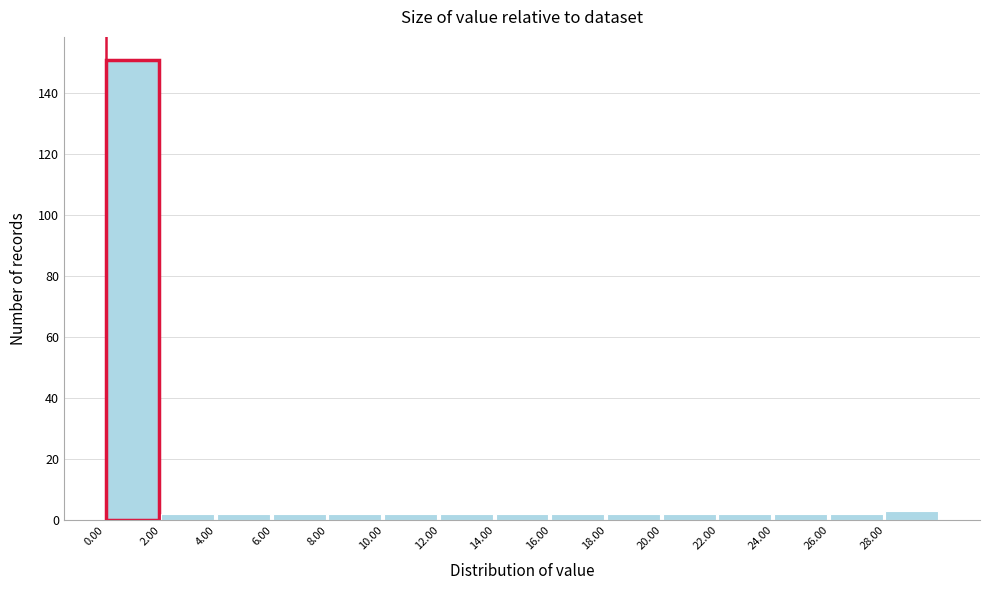

Reading left to right, list every bar in this chart as the range it spans on the x-axis followed by its height. The values are not printed on the chart, so give them approximately, as read against the axis.

0 to 2: 152
2 to 4: 2
4 to 6: 2
6 to 8: 2
8 to 10: 2
10 to 12: 2
12 to 14: 2
14 to 16: 2
16 to 18: 2
18 to 20: 2
20 to 22: 2
22 to 24: 2
24 to 26: 2
26 to 28: 2
28 to 30: 4